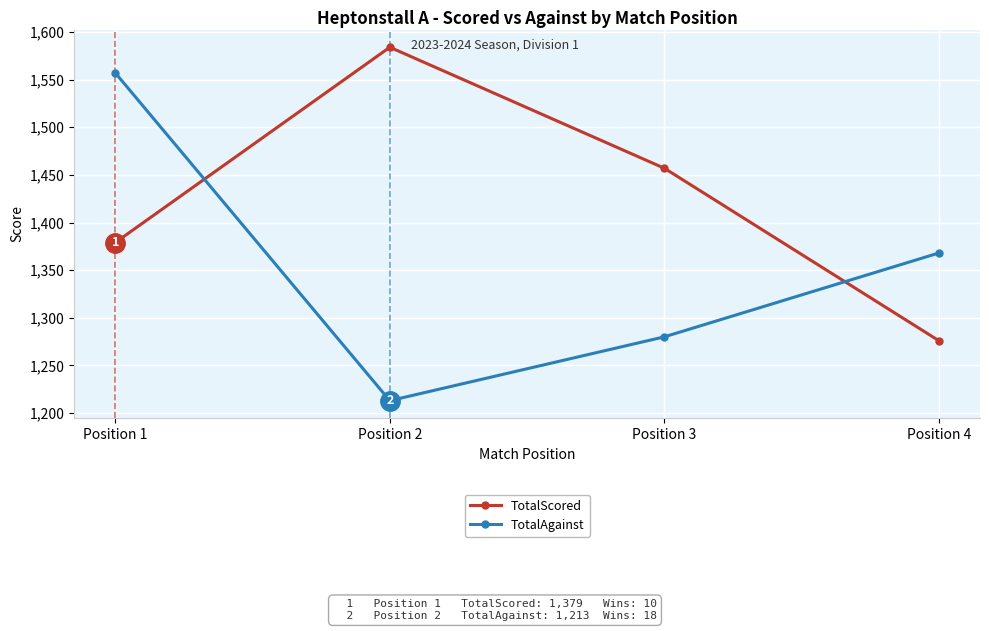

The value of TotalAgainst at Position 1 is 1557. True or false?

True